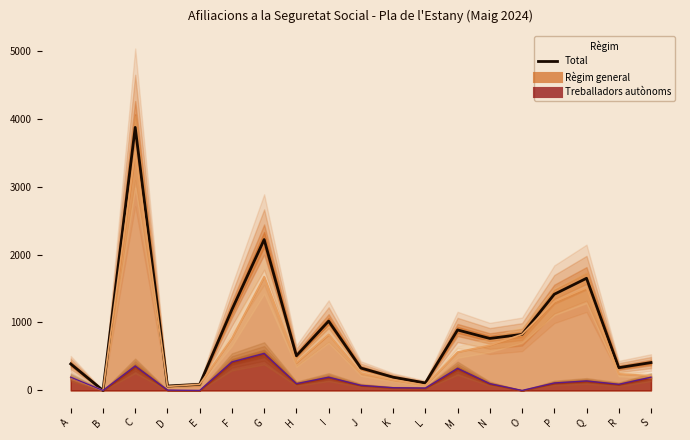

True or false: the data shows 1415 at P.

True